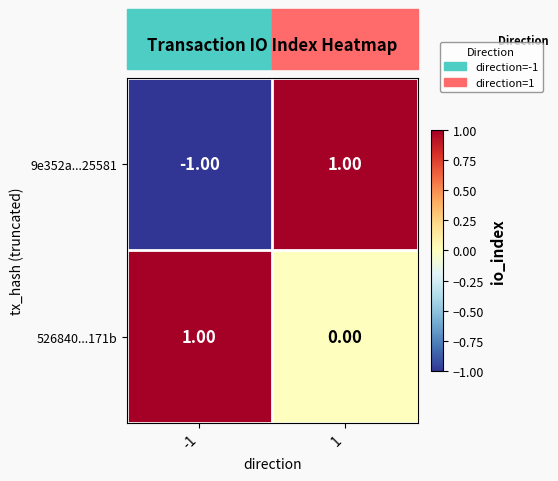

Which series has the largest total across all categories?

526840...171b